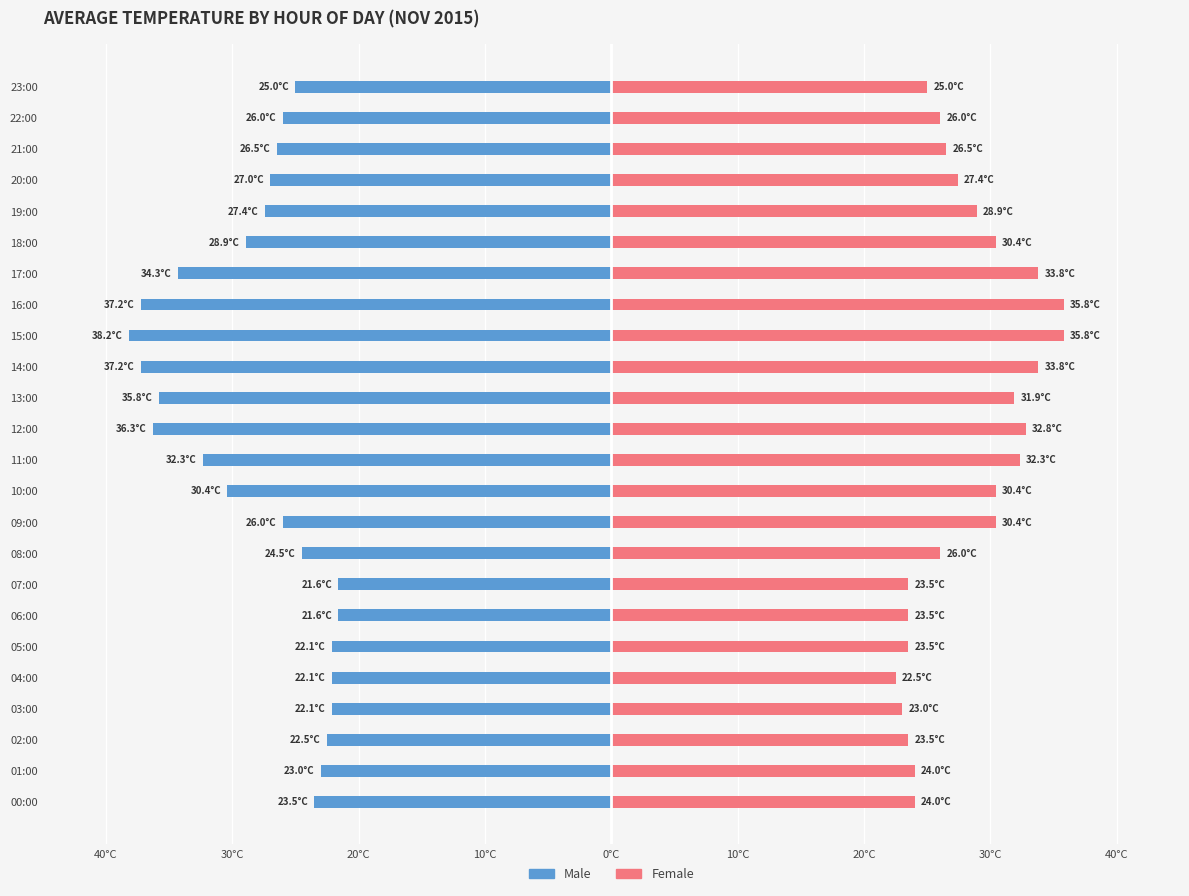

At which label is Female closest to 29?

19:00